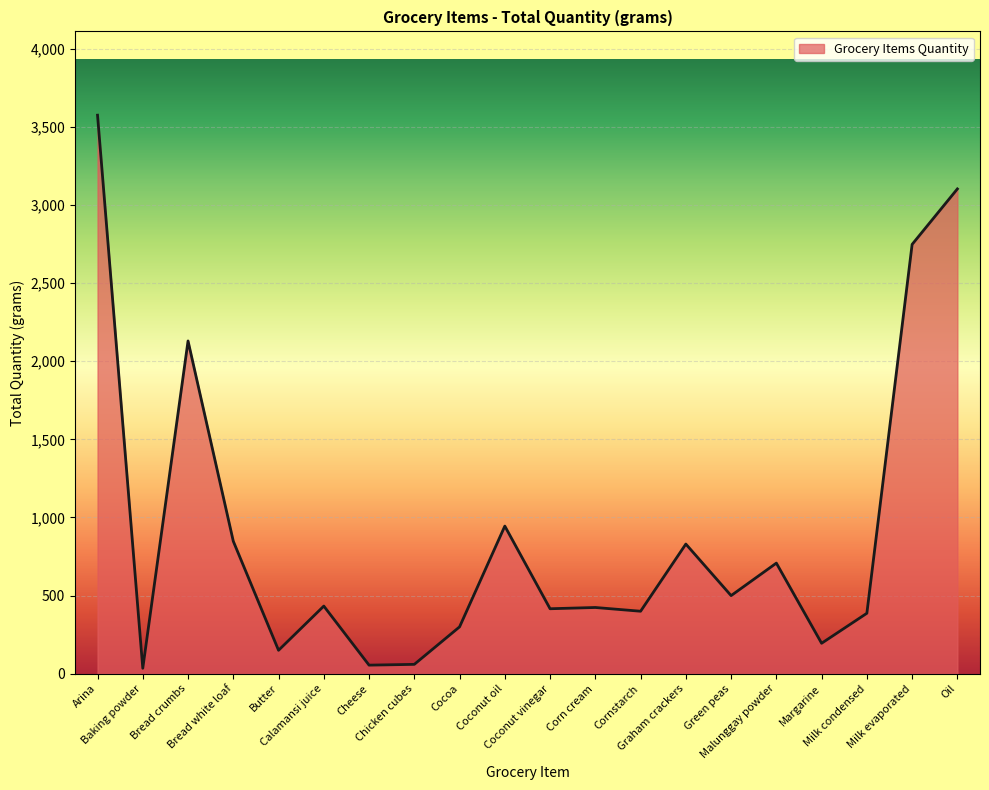

What is the difference between the maximum and minimum values?

3540